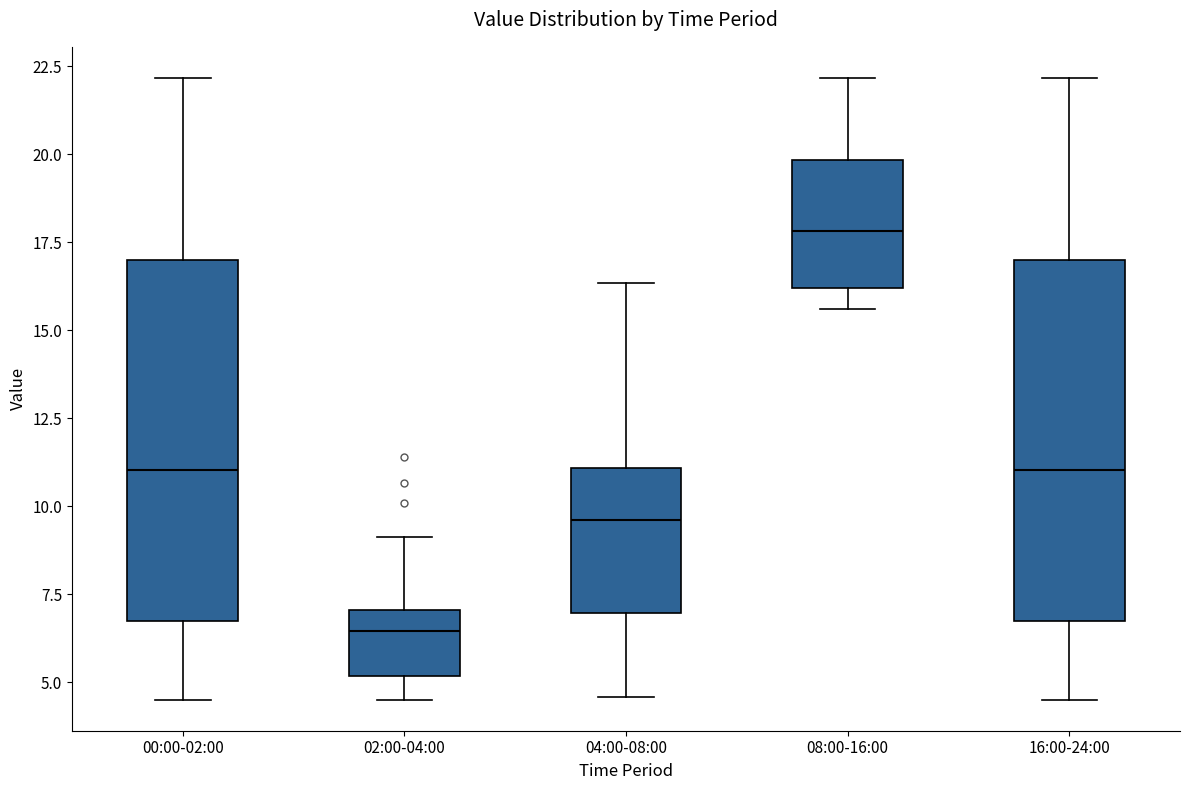

Reading left to right, transcribe this box plot: for each box, give where its median line is, the range the box spans, and where its two whiskers end, as read against the y-axis. The values are not printed on the chart, so give them approximately, as read against the axis.

00:00-02:00: median 11.0, box 6.5 to 17.0, whiskers 4.5 to 22.0
02:00-04:00: median 6.5, box 5.0 to 7.0, whiskers 4.5 to 9.0
04:00-08:00: median 9.5, box 7.0 to 11.0, whiskers 4.5 to 16.5
08:00-16:00: median 18.0, box 16.0 to 20.0, whiskers 15.5 to 22.0
16:00-24:00: median 11.0, box 6.5 to 17.0, whiskers 4.5 to 22.0